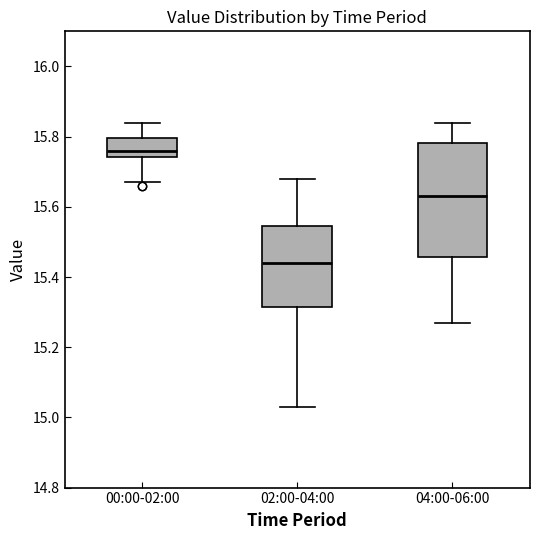

Which box is the tallest, from its lower edge to its upper edge?

04:00-06:00